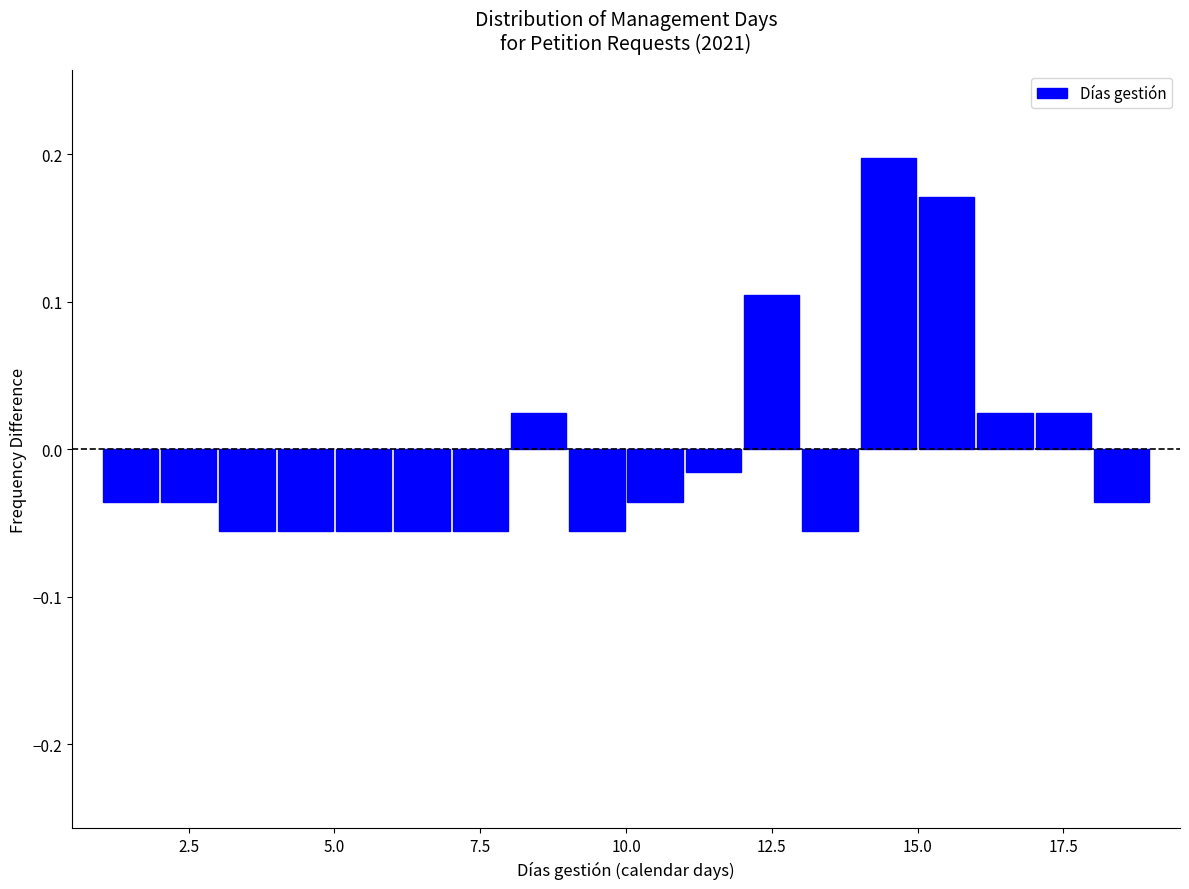

Around what value on the x-axis is the tallest bar? Give the approximate position of its centre, as read against the axis.

14.5